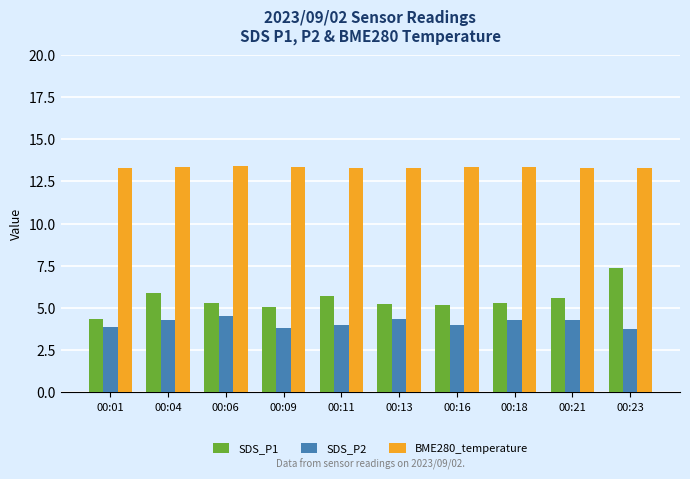

What is the average value of the BME280_temperature series?

13.3